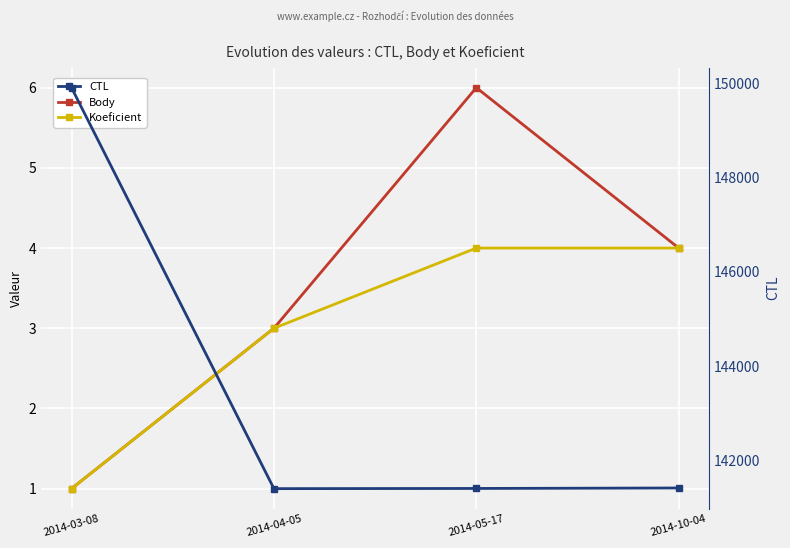

At 2014-05-17, list the series in order from smallest to largest.

Koeficient, Body, CTL